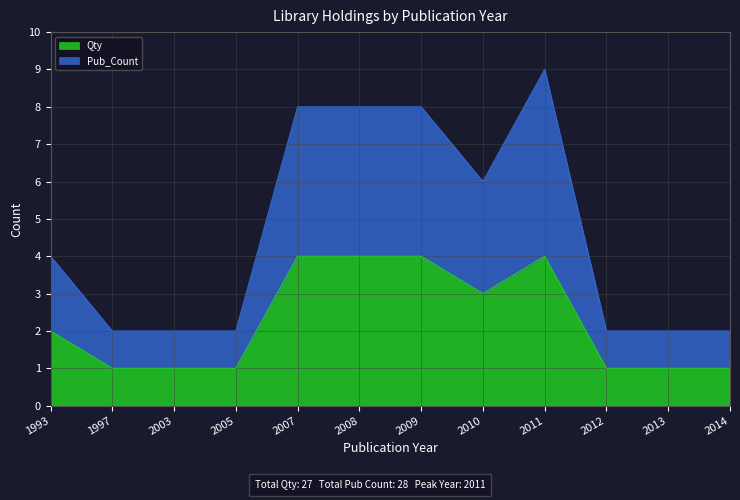

True or false: Pub_Count and Qty cross at least once.

False